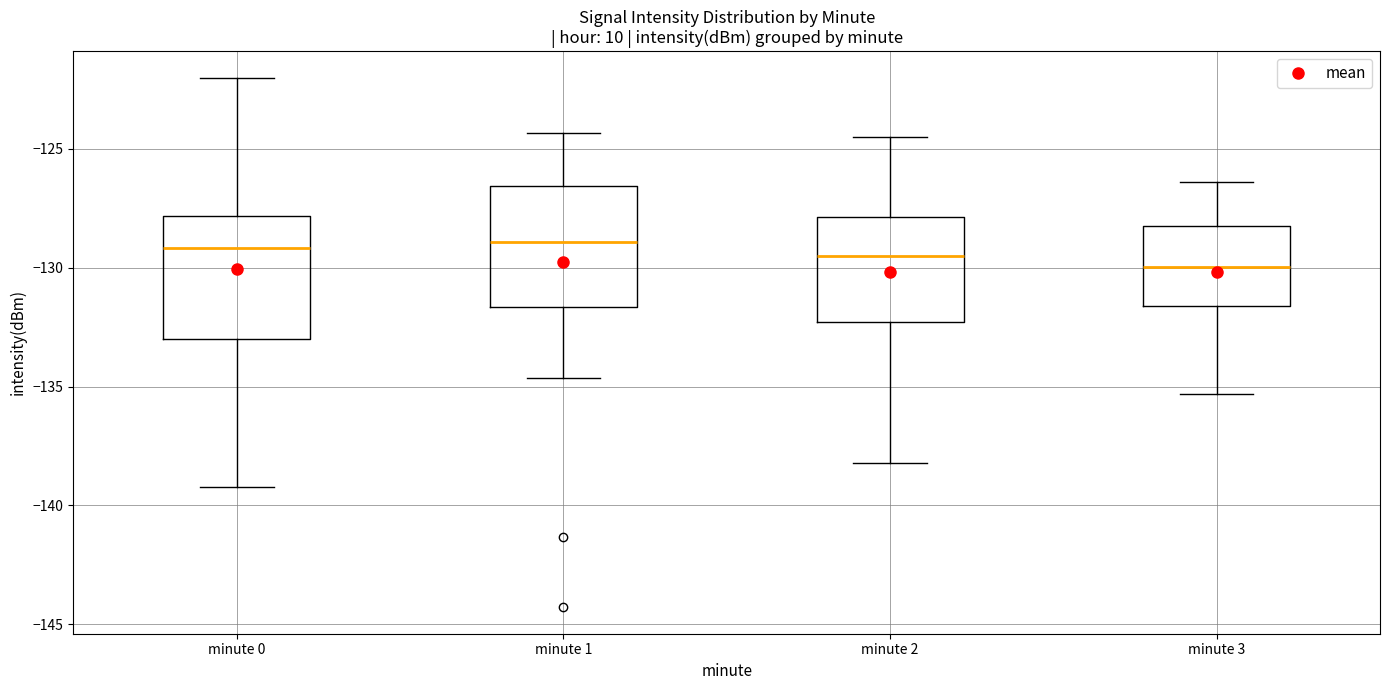

Reading left to right, read every box against the y-axis: the position of its median line, the range the box covers, and the ends of its whiskers. The values are not printed on the chart, so give them approximately, as read against the axis.

minute 0: median -129.0, box -133.0 to -128.0, whiskers -139.0 to -122.0
minute 1: median -129.0, box -131.5 to -126.5, whiskers -134.5 to -124.5
minute 2: median -129.5, box -132.5 to -128.0, whiskers -138.0 to -124.5
minute 3: median -130.0, box -131.5 to -128.0, whiskers -135.5 to -126.5